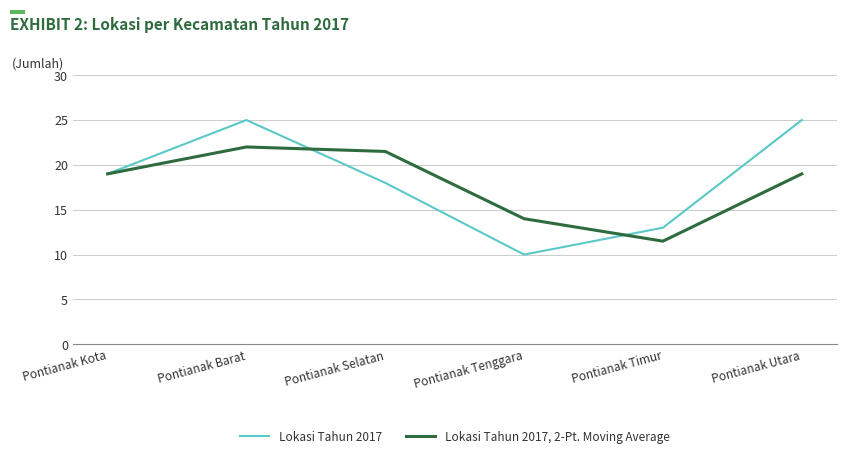

Read the Lokasi Tahun 2017 value at Pontianak Utara.

25.0